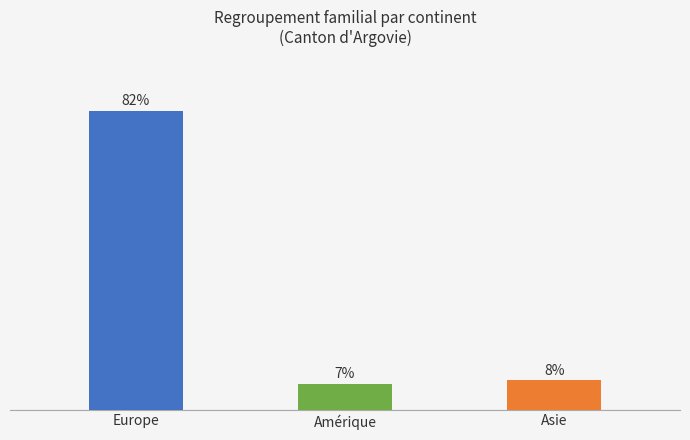

Between Europe and Asie, which is larger?

Europe